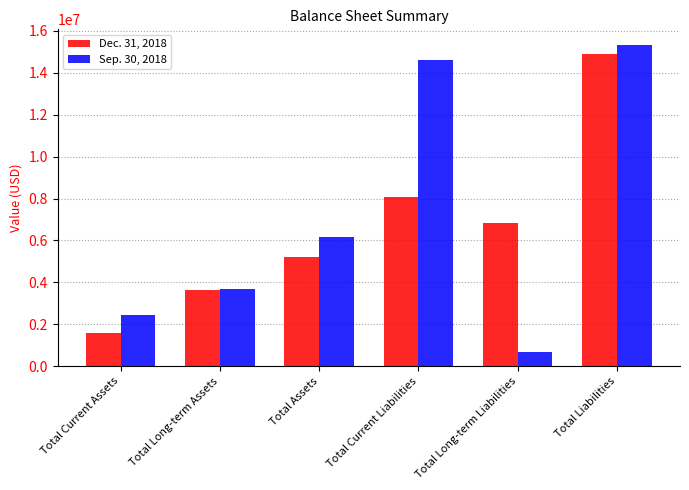

What is the label of the 6th bar from the left?

Total Liabilities